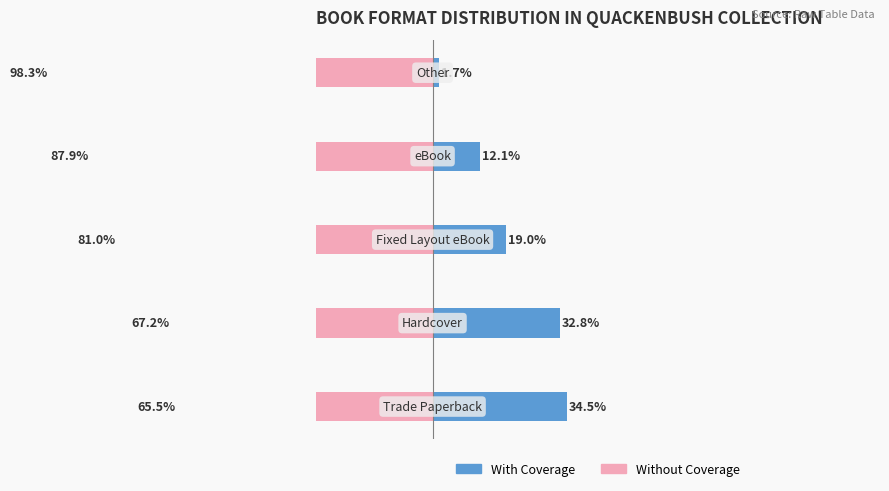

List the labels in order of Without Coverage value, smallest first.

4, 3, 2, 1, 0